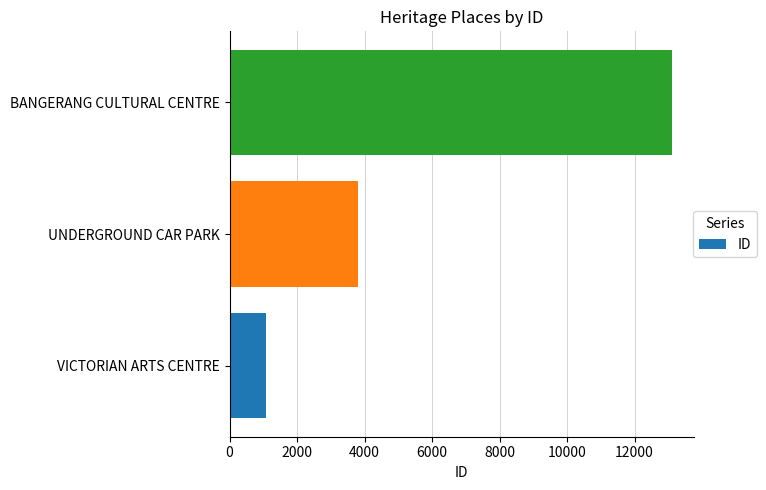

Between VICTORIAN ARTS CENTRE and UNDERGROUND CAR PARK, which is larger?

UNDERGROUND CAR PARK